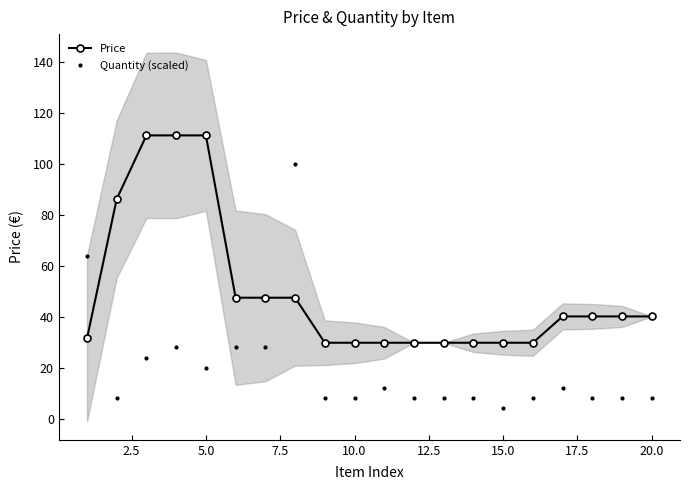

True or false: Quantity (scaled) and Price intersect in this chart.

True